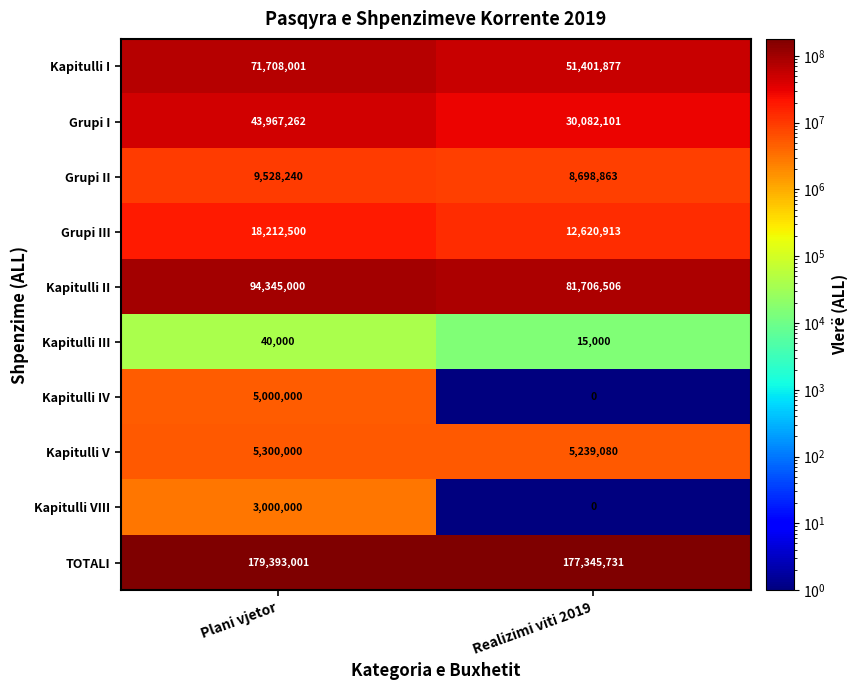

How many distinct data groups are displayed?

10